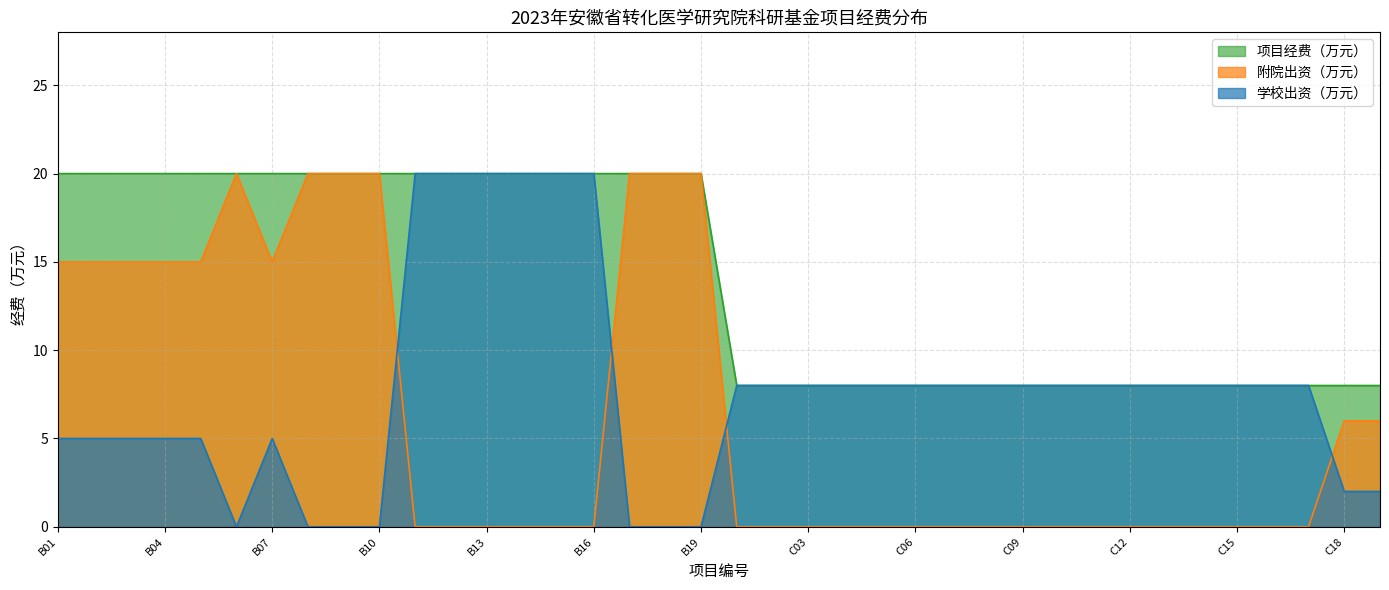

True or false: 项目经费（万元） and 学校出资（万元） cross at least once.

False